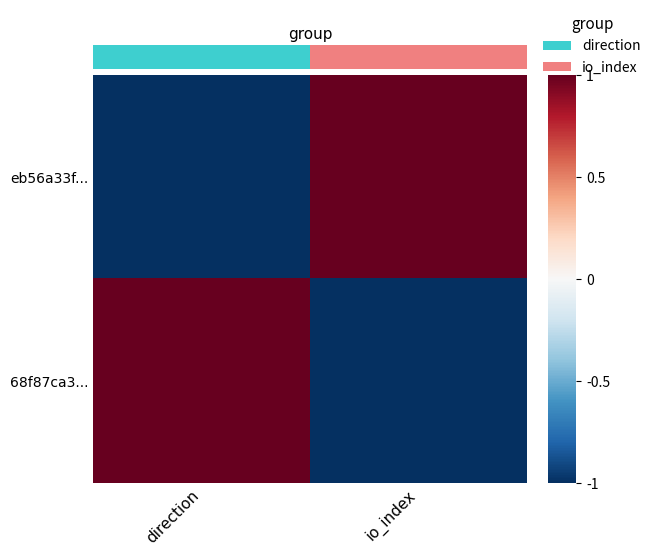

Between direction and io_index, which is larger?

io_index